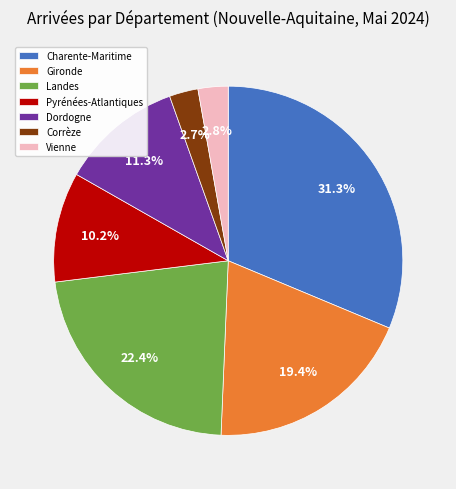

Does Gironde represent more than half of the total?

No